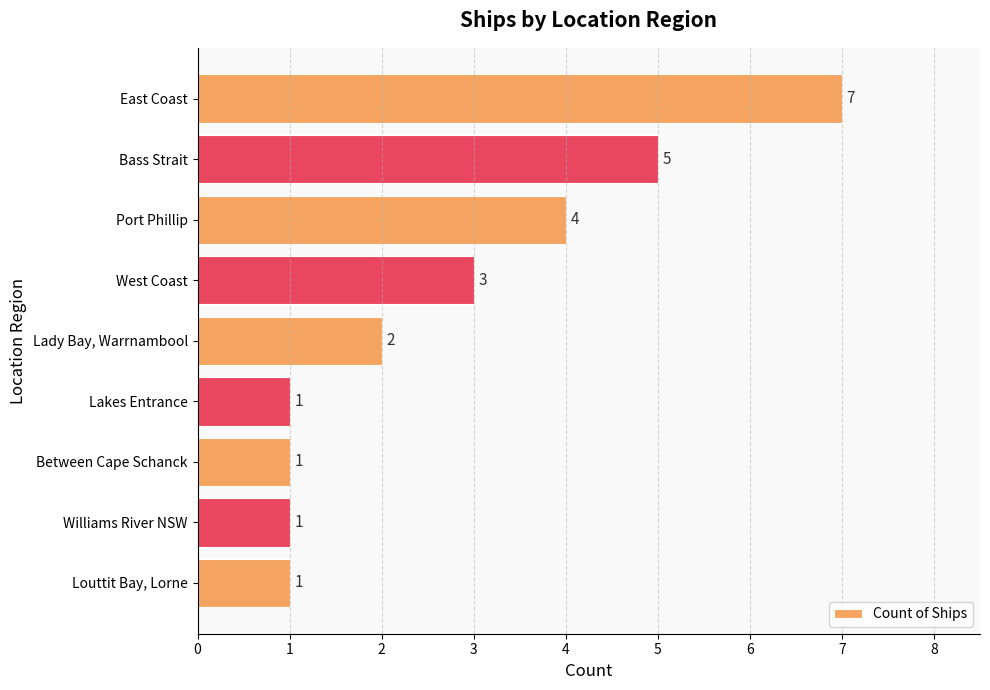

Where is the data nearest to the value 4?

Port Phillip